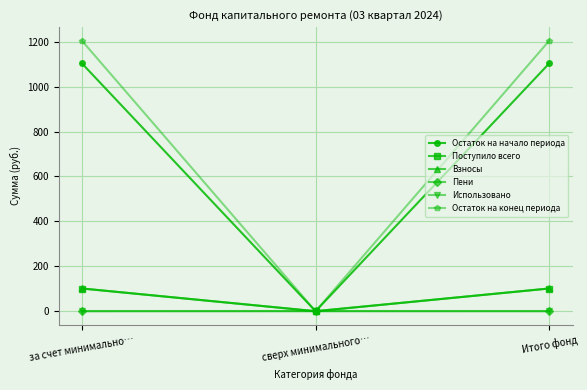

What is the spread (max minus min) of values at за счет минимально…?

1205.2